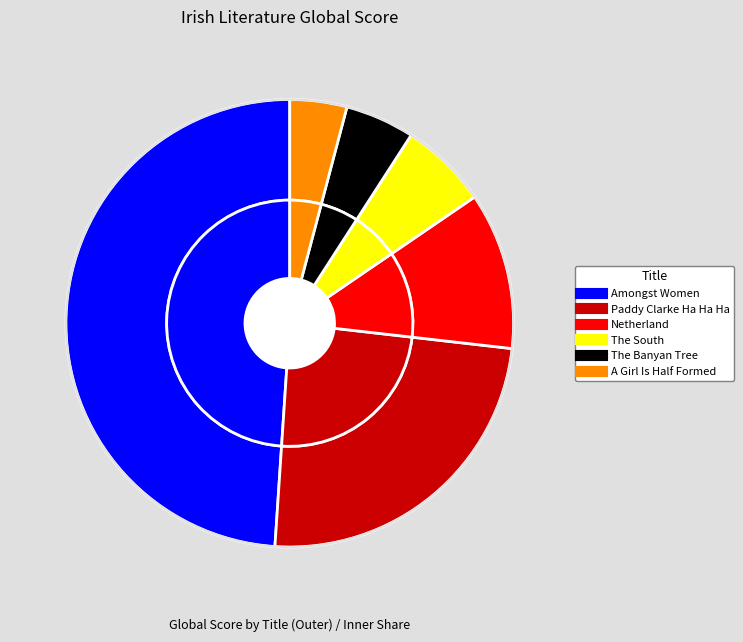

What percentage is the Netherland slice, to the nearest percent?

11%